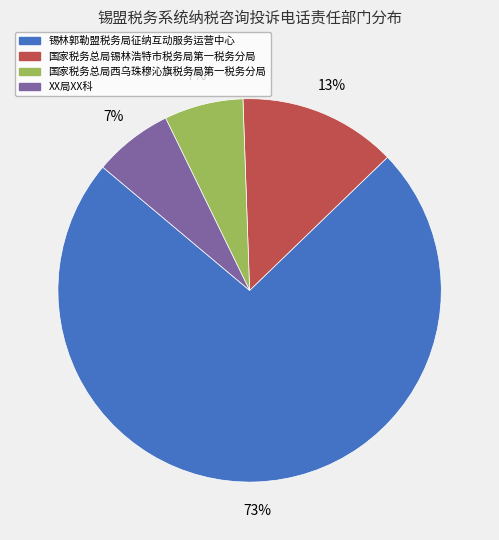

To the nearest percent, what portion does 锡林郭勒盟税务局征纳互动服务运营中心 represent?

73%